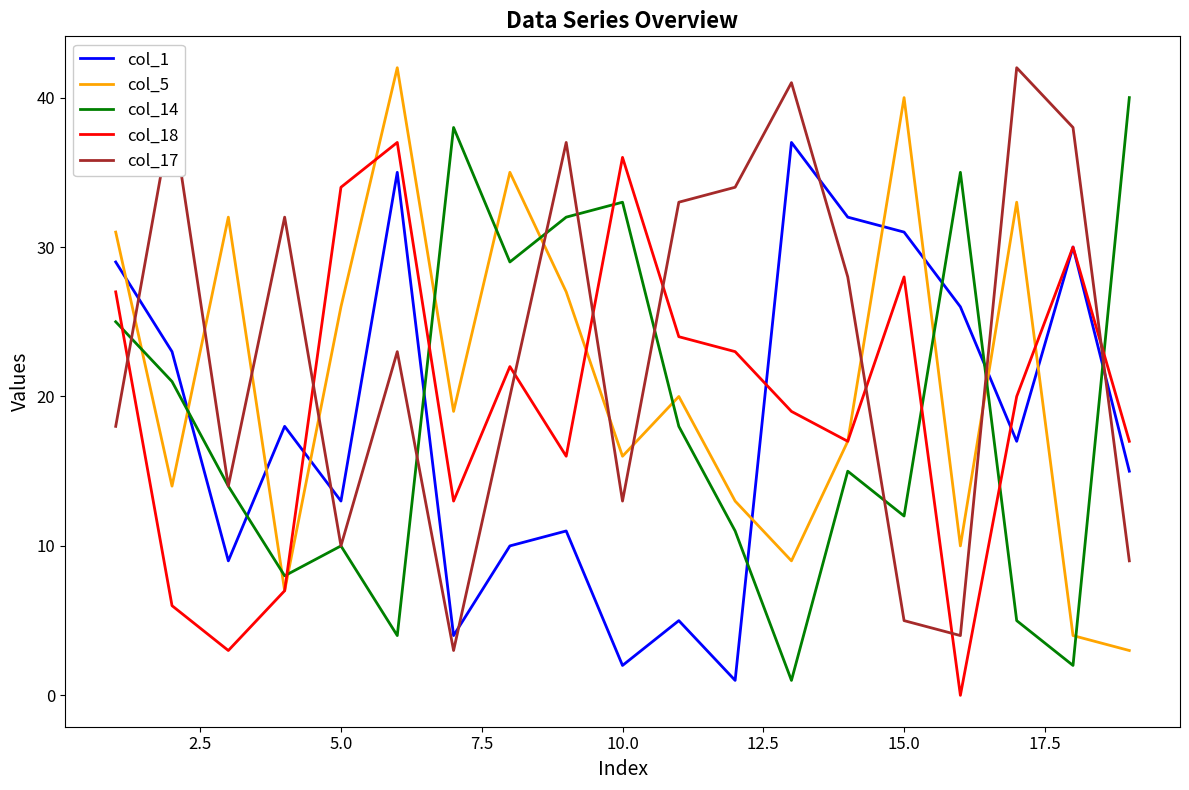

Which series has the largest total across all categories?

col_17